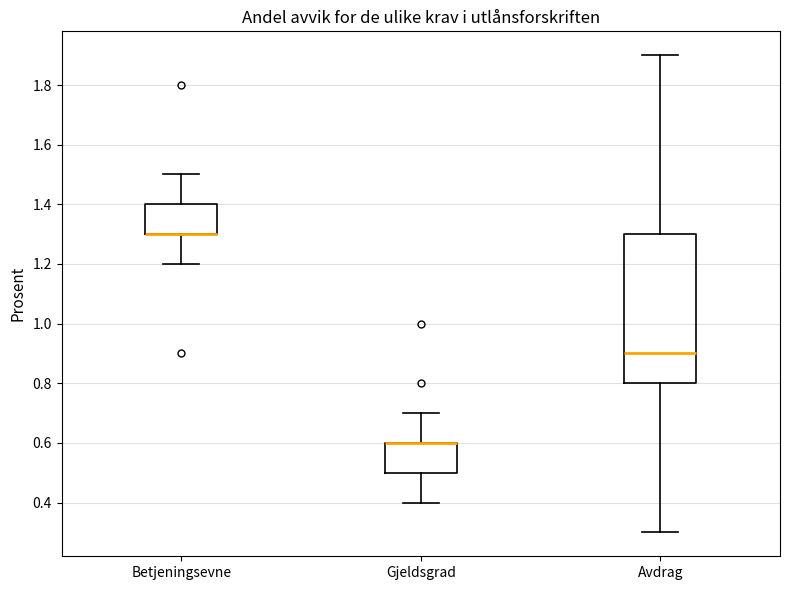

Where is the upper edge of the box for Betjeningsevne on the y-axis? The values are not printed on the chart, so give them approximately, as read against the axis.

1.4